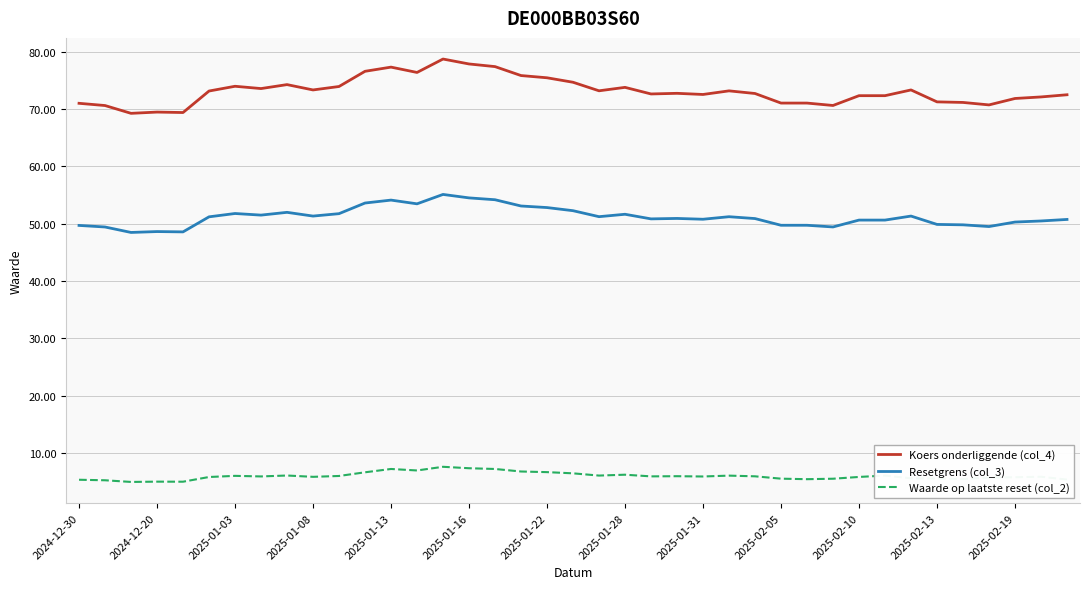

List the series in order of their overall mean, lowest first.

Waarde op laatste reset (col_2), Resetgrens (col_3), Koers onderliggende (col_4)